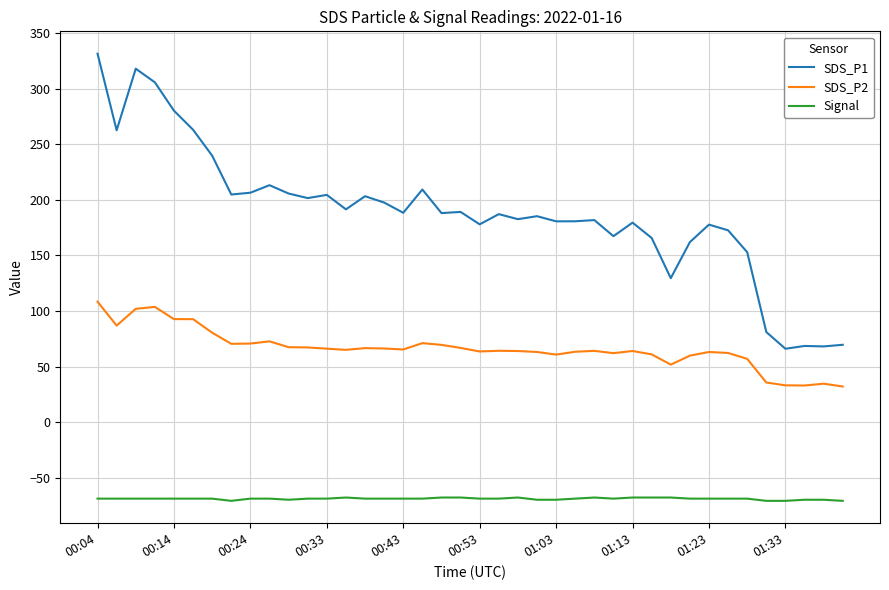

Which series has the largest total across all categories?

SDS_P1